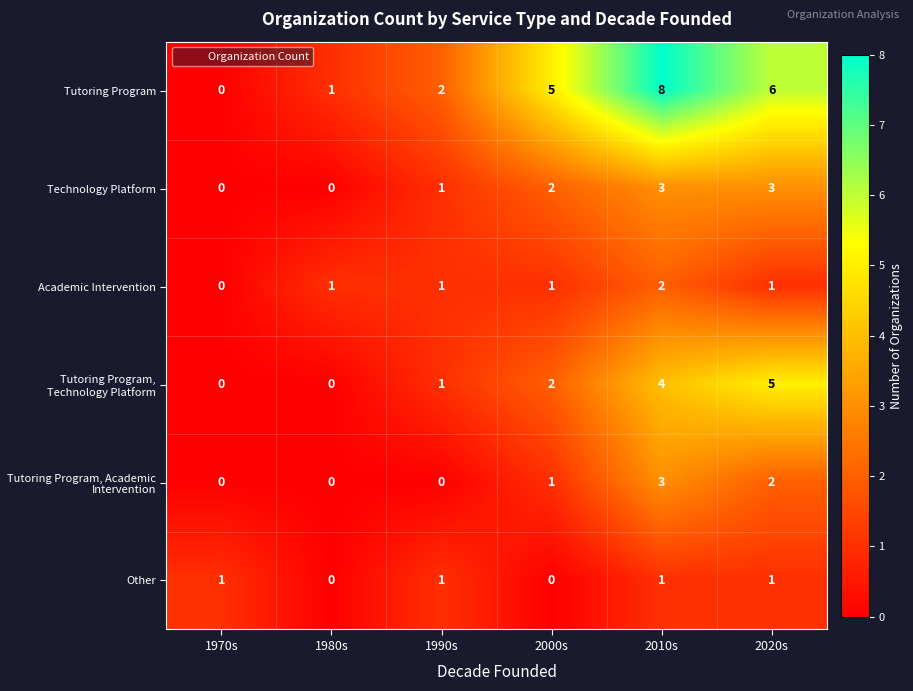

How many categories are shown in the chart?

6